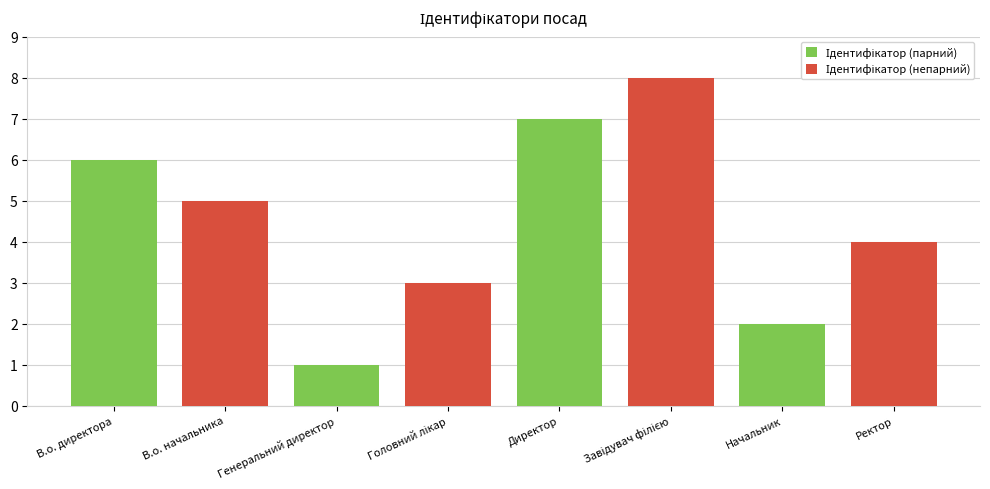

Which category has the highest value in the Ідентифікатор (непарний) series?

Завідувач філією